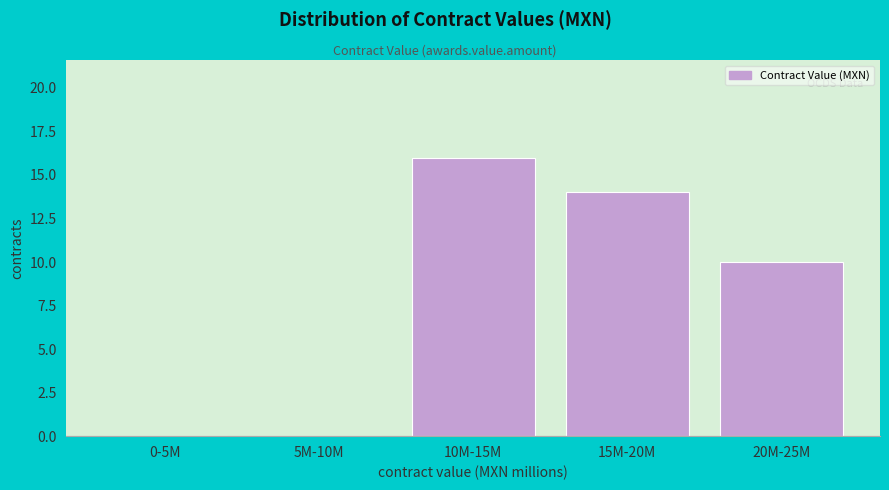

Reading left to right, what are all the values shown in this chart?

0-5M=0	5M-10M=0	10M-15M=16	15M-20M=14	20M-25M=10